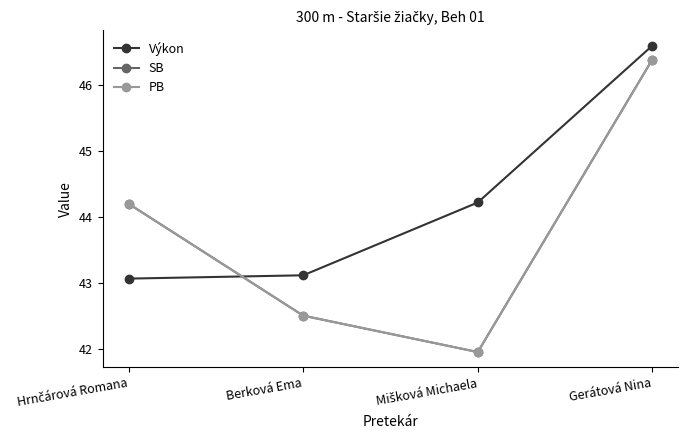

Reading right to left, extract all data points from this chart.

Výkon: Gerátová Nina=46.6	Mišková Michaela=44.2	Berková Ema=43.1	Hrnčárová Romana=43.1
SB: Gerátová Nina=46.4	Mišková Michaela=42.0	Berková Ema=42.5	Hrnčárová Romana=44.2
PB: Gerátová Nina=46.4	Mišková Michaela=42.0	Berková Ema=42.5	Hrnčárová Romana=44.2